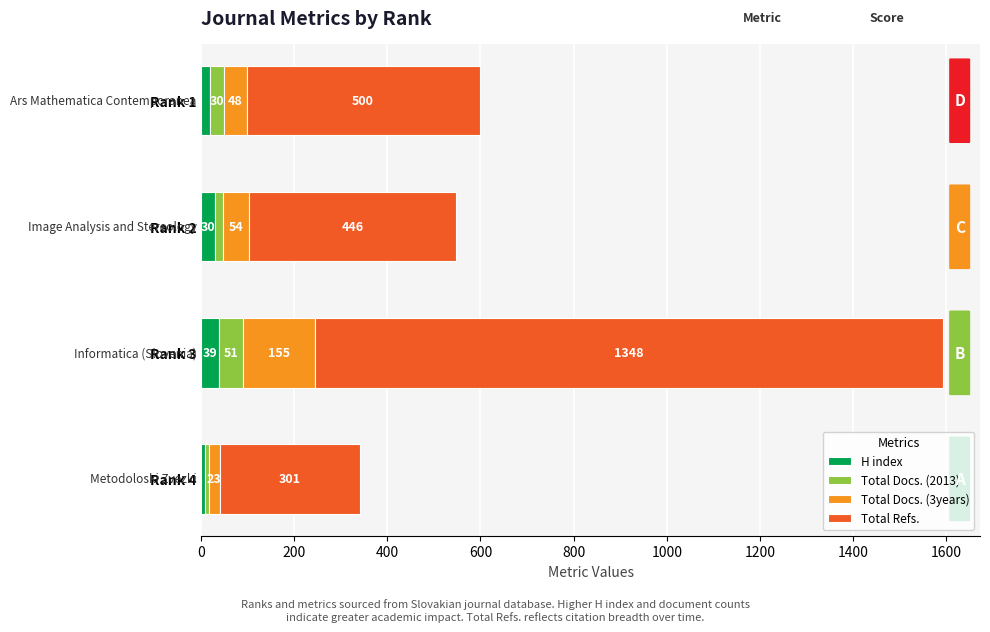

Count the H index values in the range 20 to 39.

3